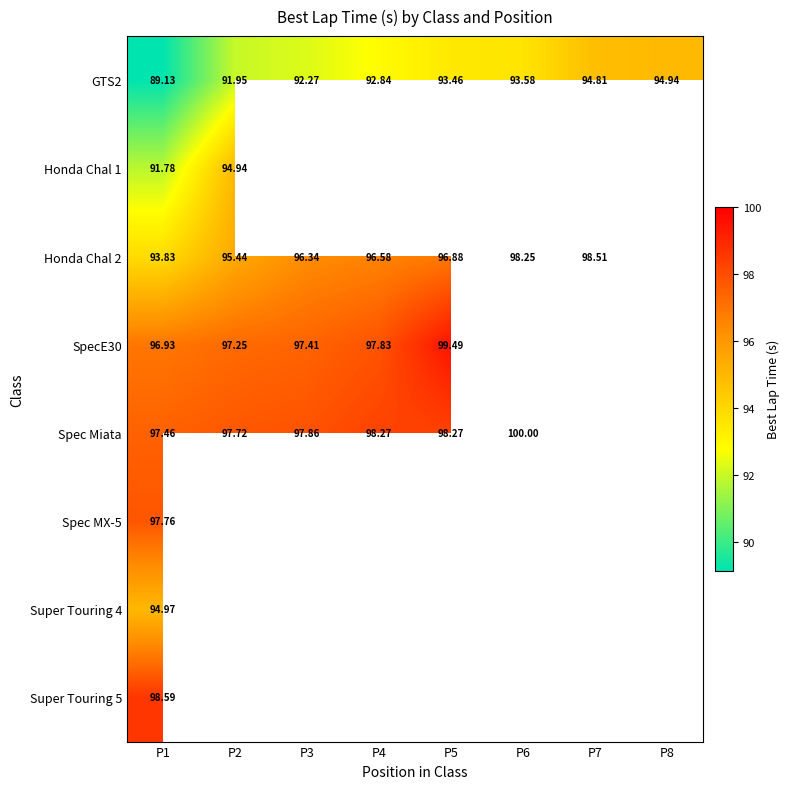

Is the value of GTS2 at P3 greater than the value of Spec Miata at P2?

No